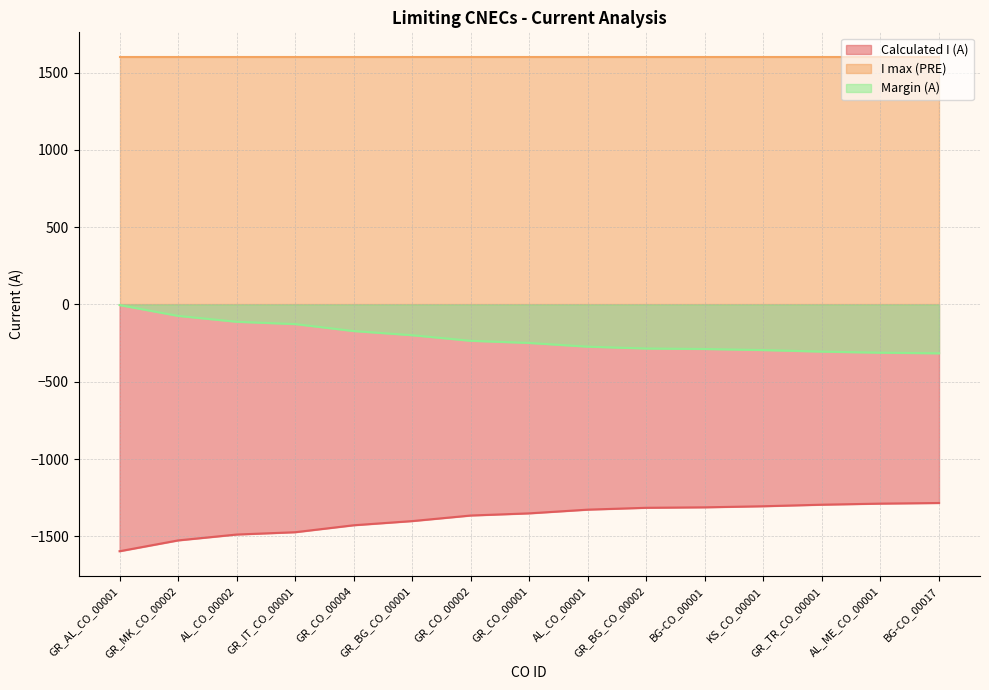

What is the difference between the Margin (A) values at GR_CO_00001 and GR_TR_CO_00001?

56